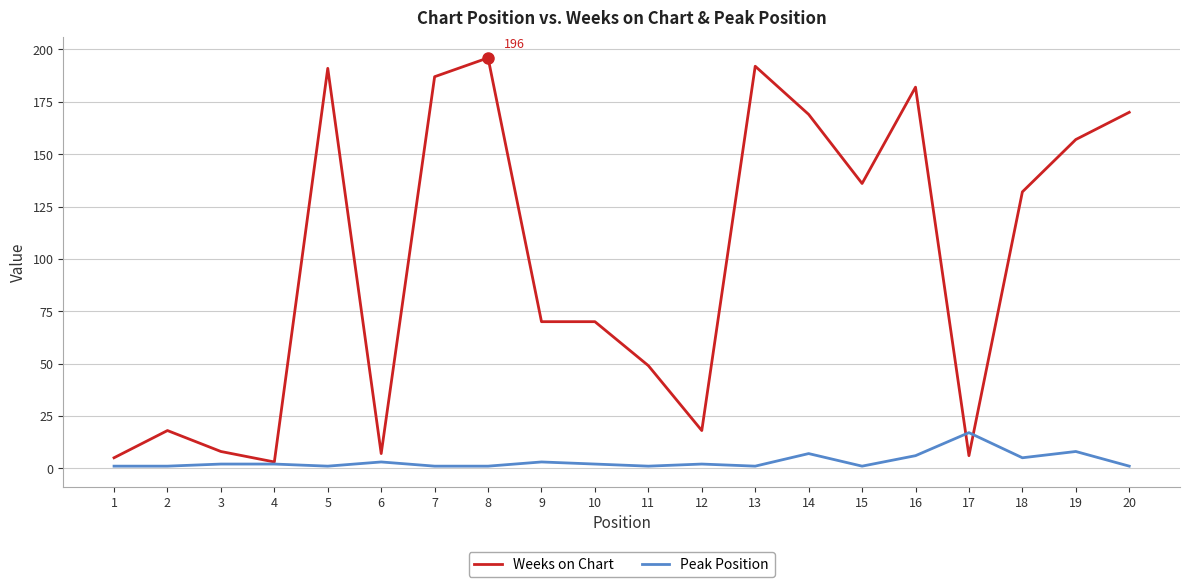

Reading left to right, what are all the values shown in this chart?

Weeks on Chart: 5	18	8	3	191	7	187	196	70	70	49	18	192	169	136	182	6	132	157	170
Peak Position: 1	1	2	2	1	3	1	1	3	2	1	2	1	7	1	6	17	5	8	1